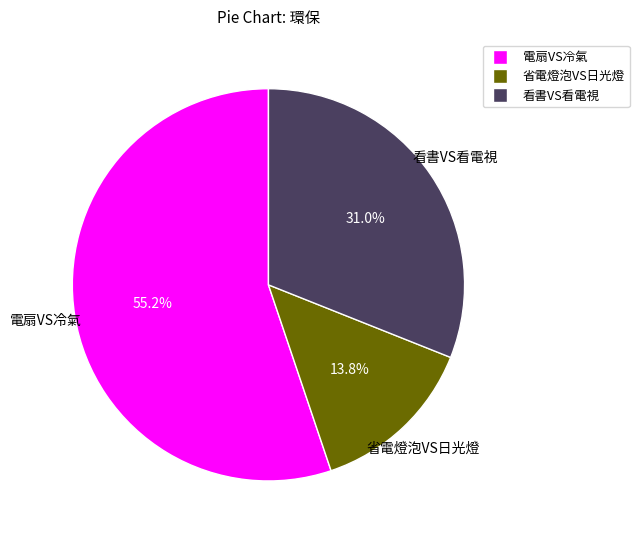

Approximately how many times larger is the value at 看書VS看電視 compared to 省電燈泡VS日光燈?

2.2